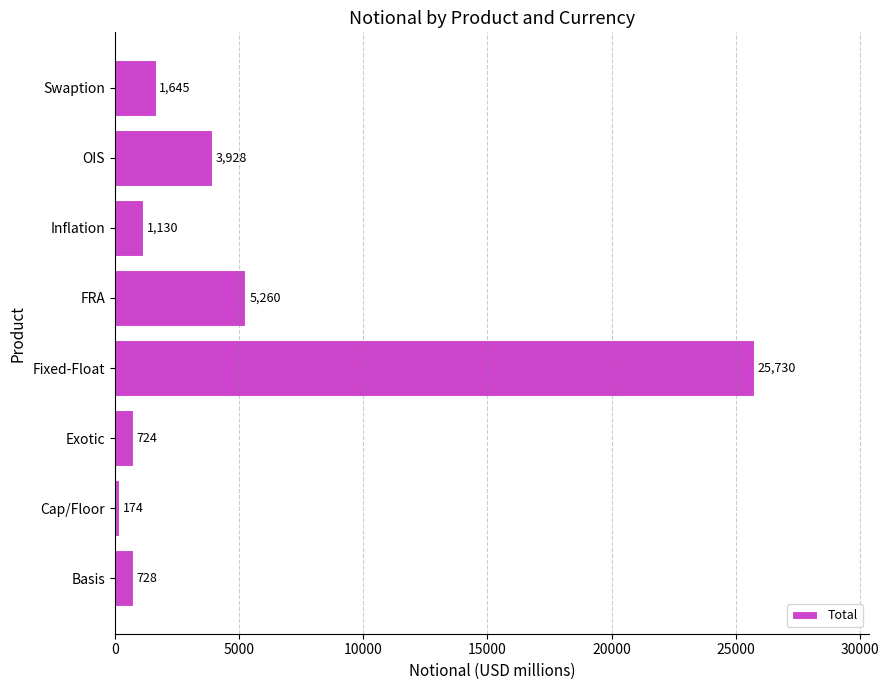

How many data points are less than 1645?

4